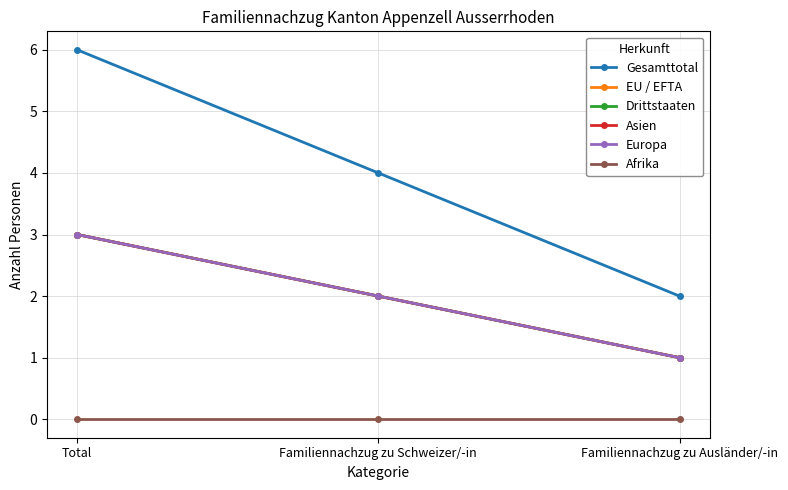

Is this an area chart (filled region under the line)?

No